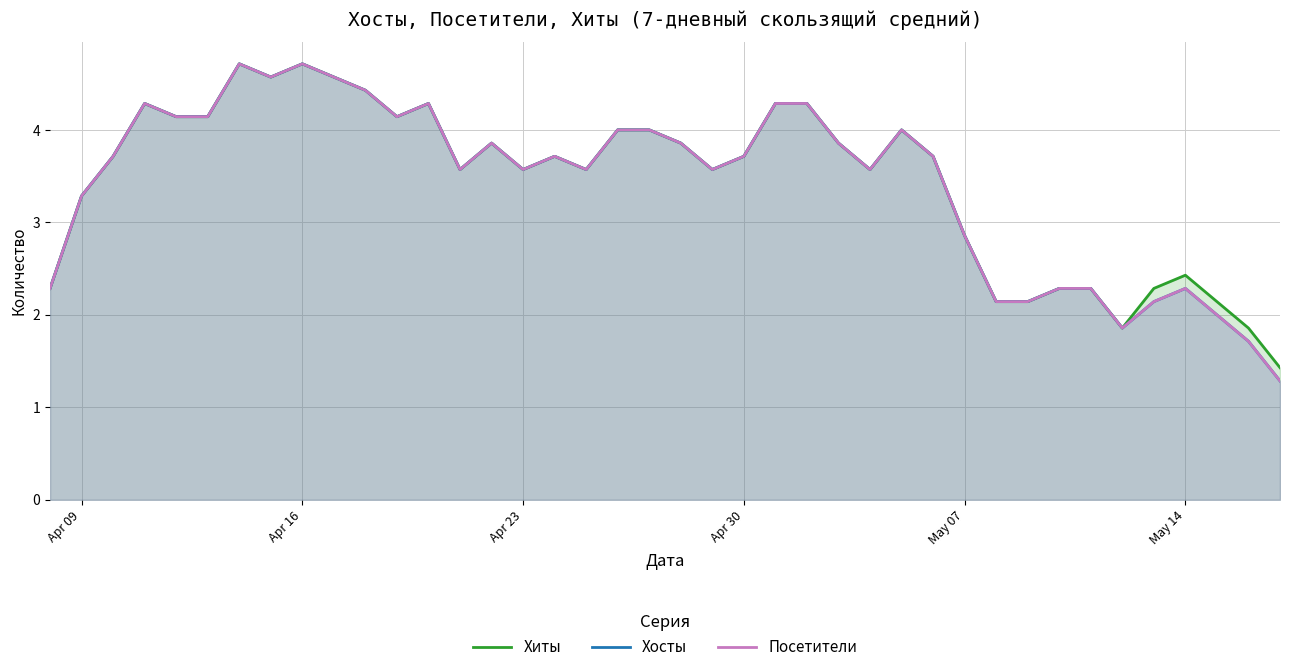

How many categories are shown in the chart?

40